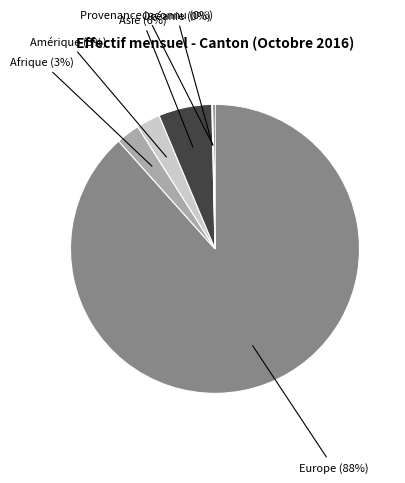

Which category has the biggest portion of the pie?

Europe